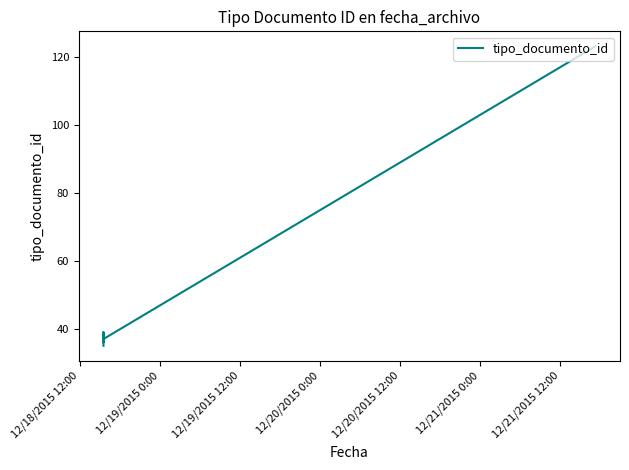

The chart shows a value of 17 at 12/20/2015 0:00. True or false?

False